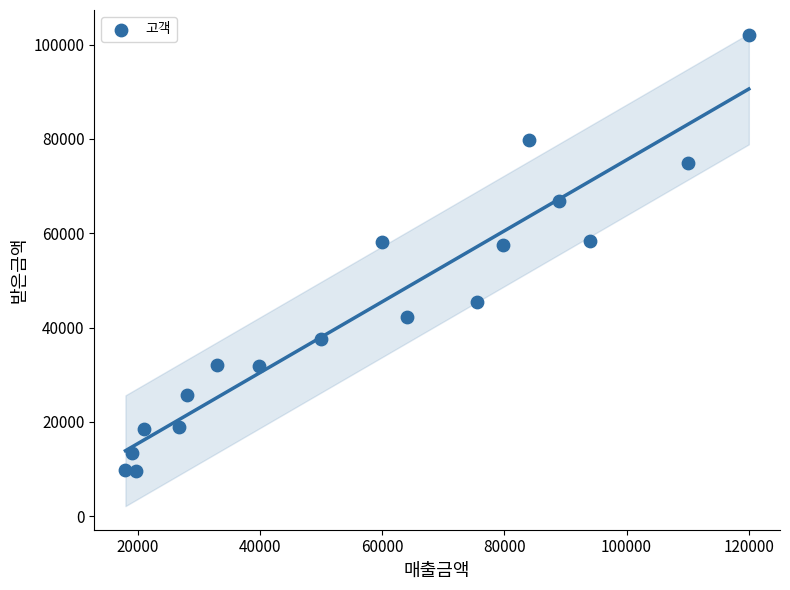

What is the range of Y values (max minus min)?

92496